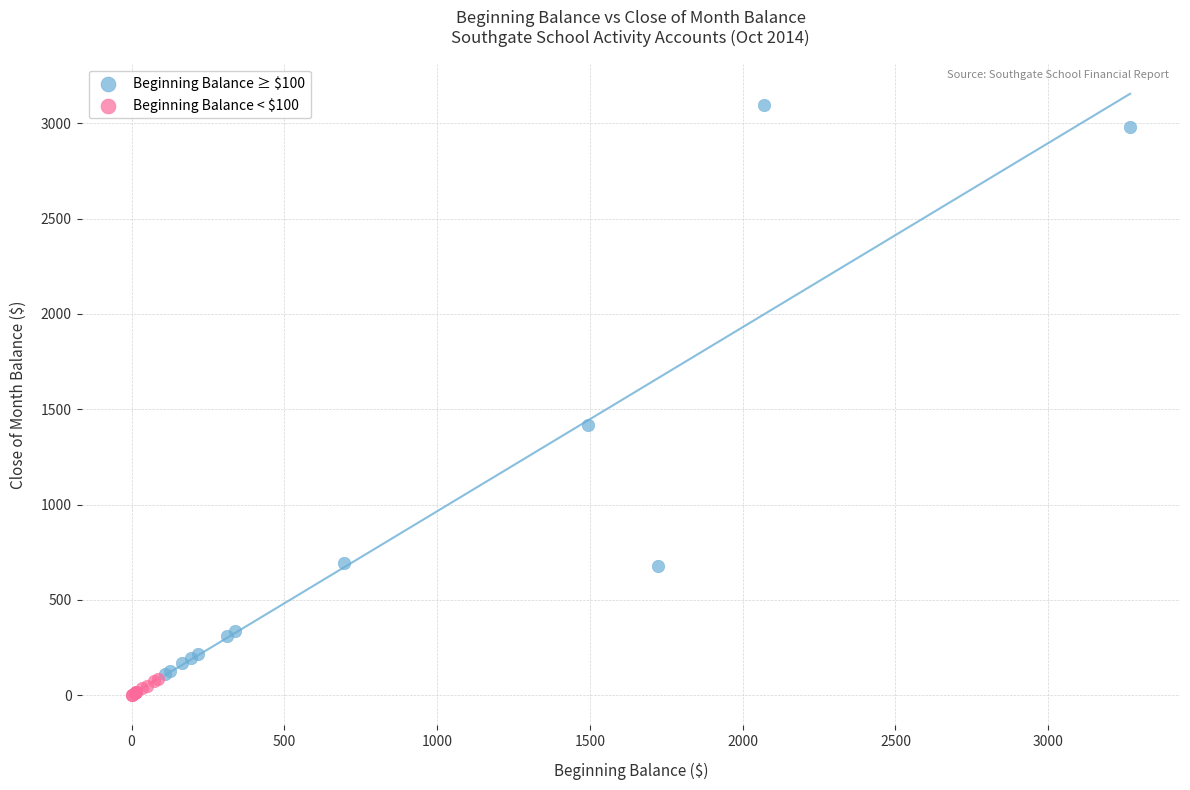

Which series contains the highest Y value?

Beginning Balance ≥ $100